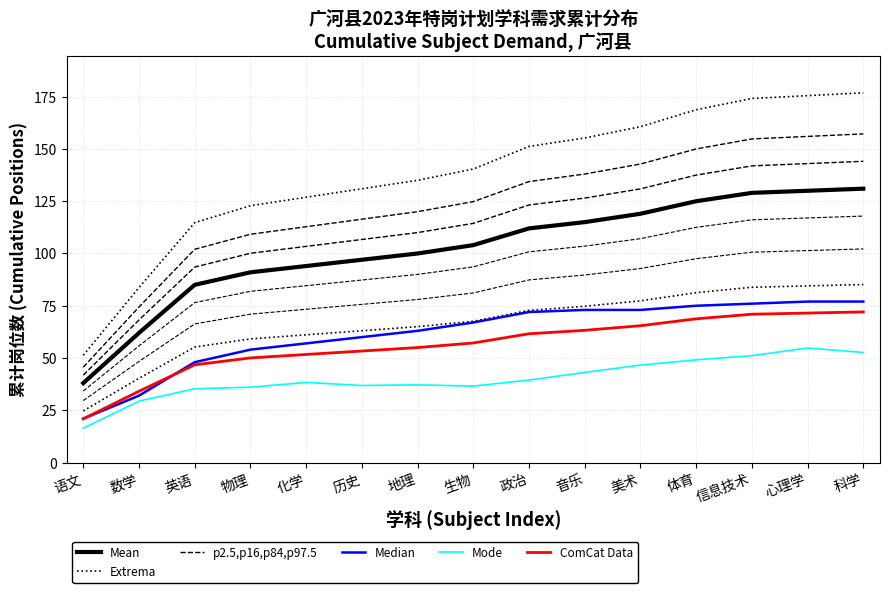

What is the spread (max minus min) of values at 体育?

119.6